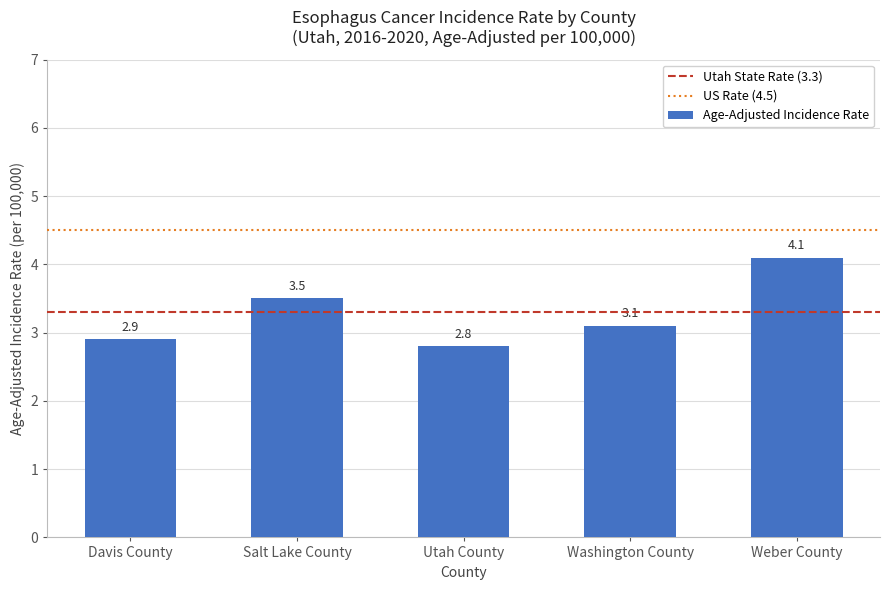

How many data points are above 3?

3